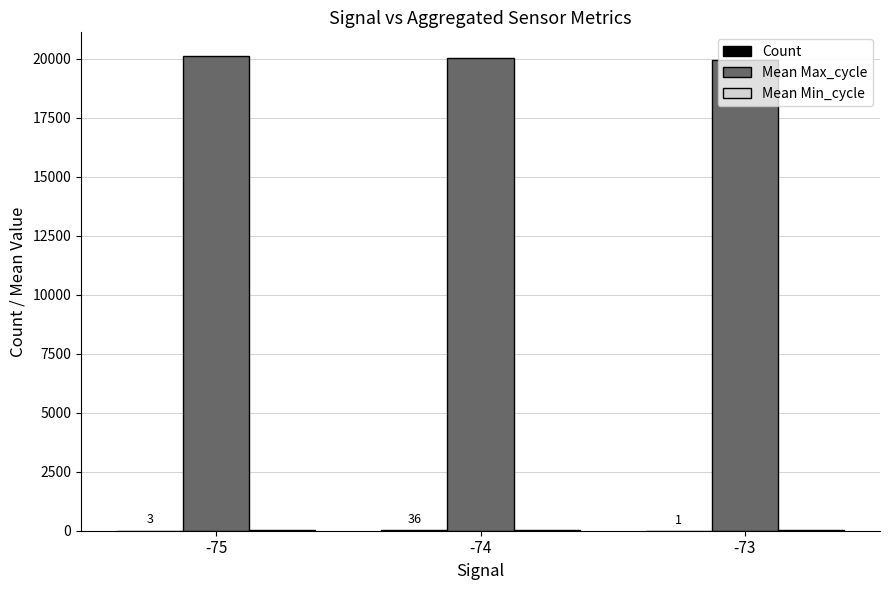

How many distinct data groups are displayed?

3